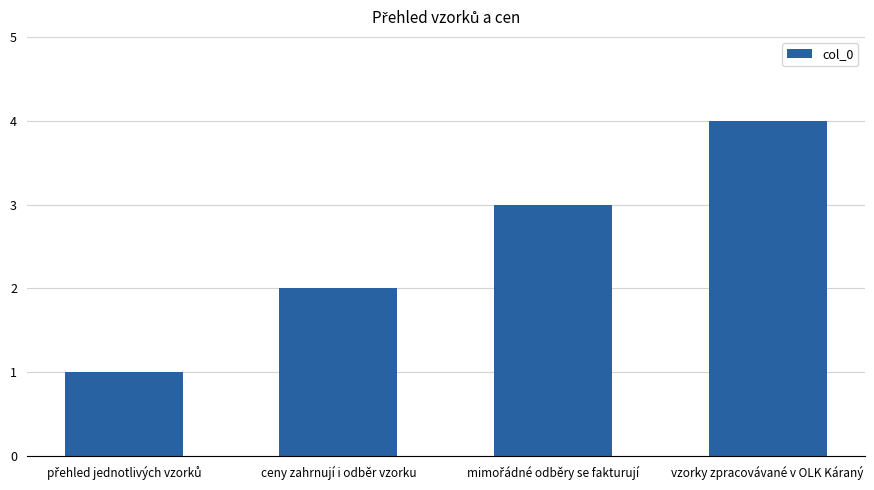

At which category does the chart reach its peak across all series?

vzorky zpracovávané v OLK Káraný